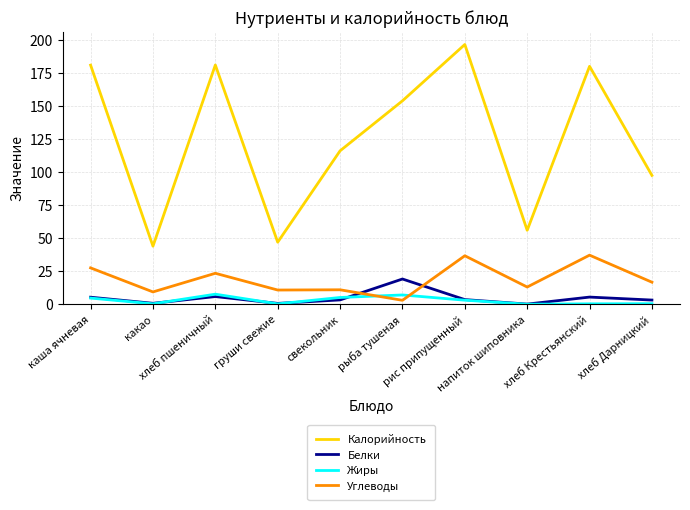

True or false: Калорийность and Жиры cross at least once.

False